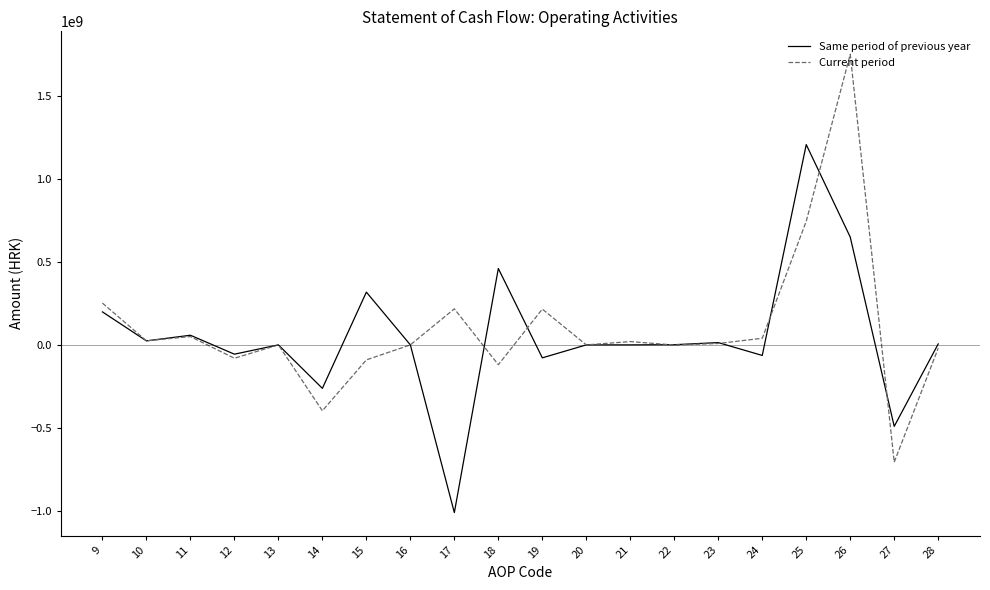

Where does the Same period of previous year series first go above 1061190?

9